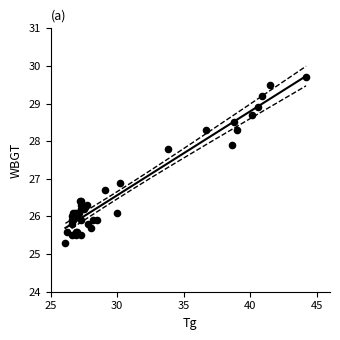

What Y value in the scatter plot is closest to 27?

26.9